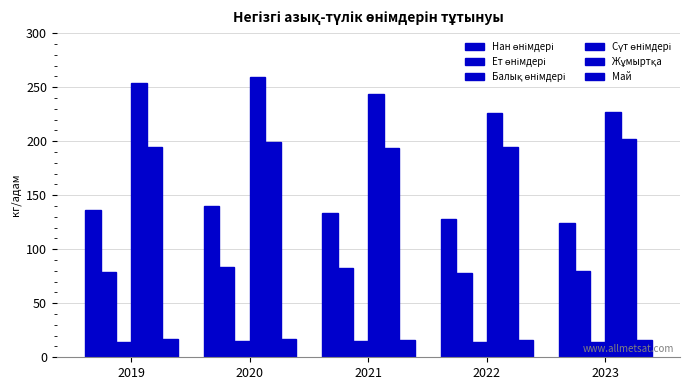

Which series changed the most between 2022 and 2023?

Жұмыртқа